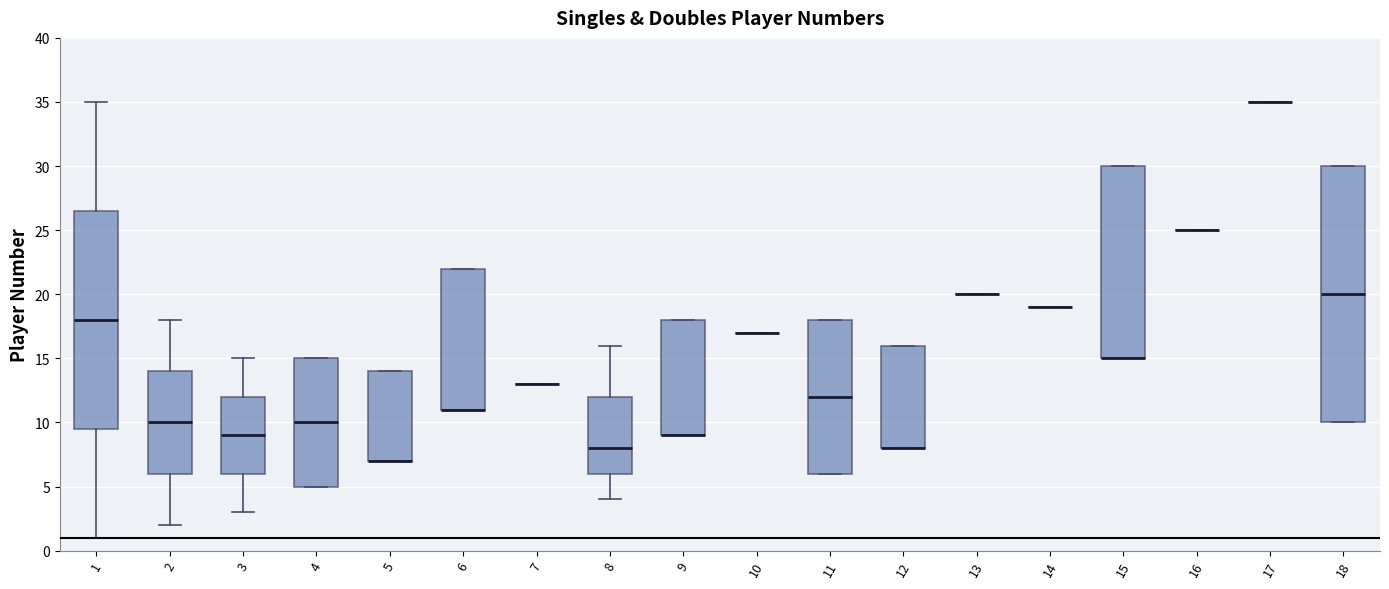

Which box is the tallest, from its lower edge to its upper edge?

18